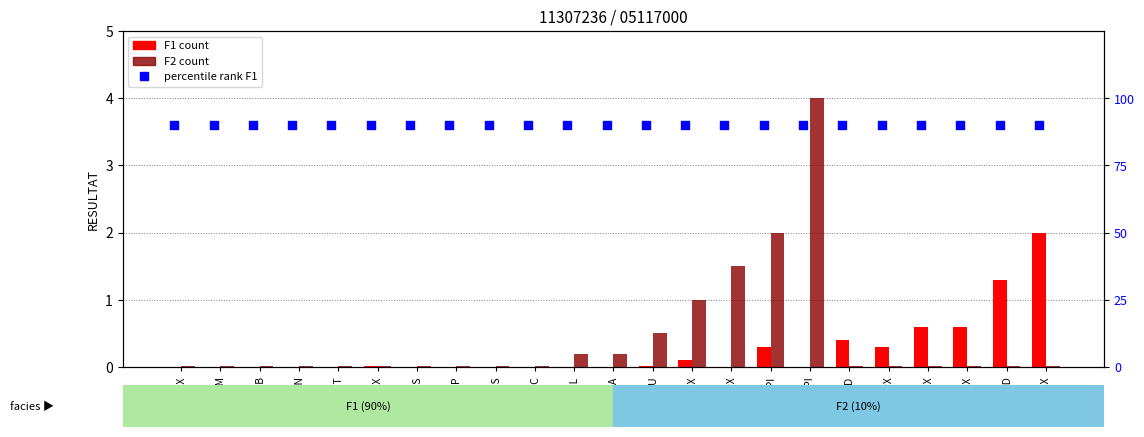

What is the total value across all series at CERDEM?

90.0